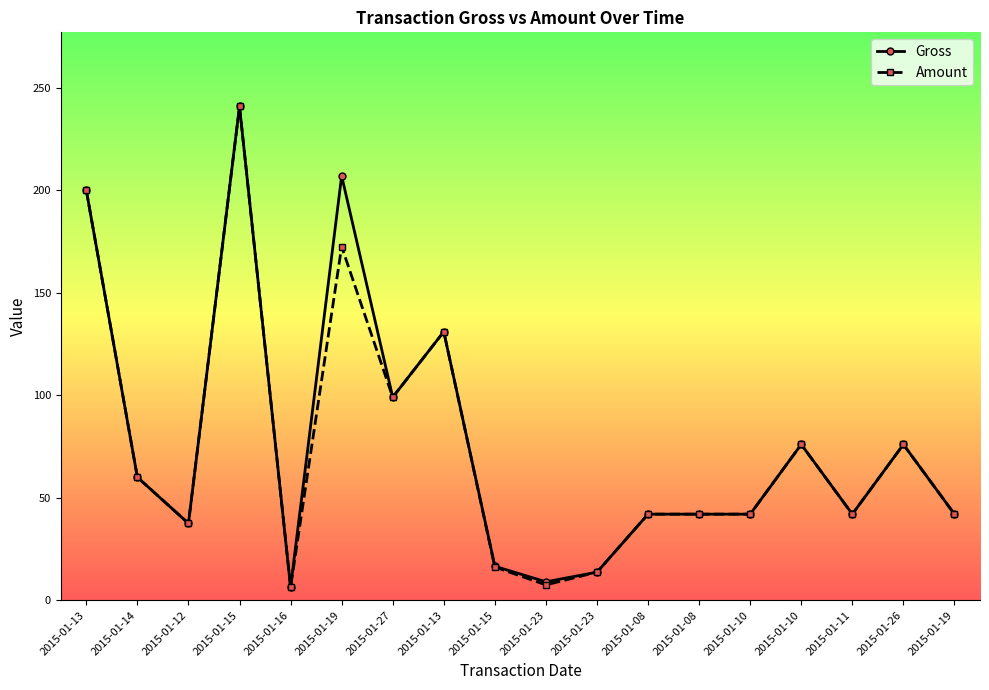

Does the chart display data point markers on the line(s)?

Yes